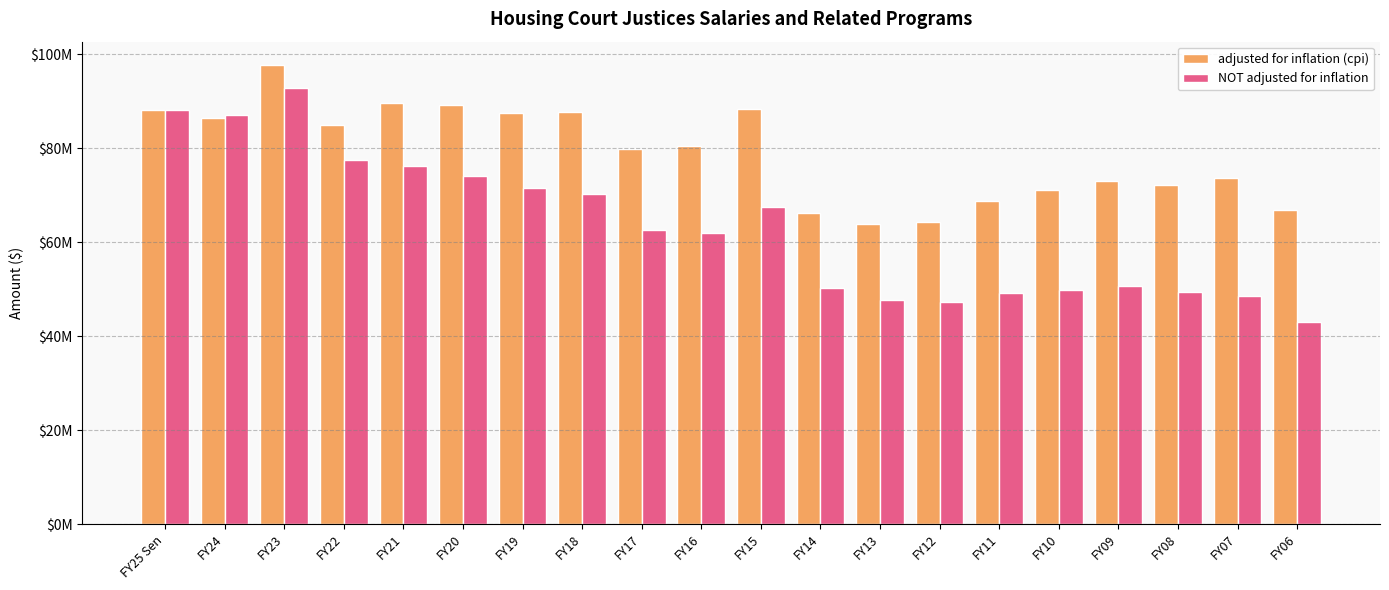

What is the label of the 12th bar from the right?

FY17